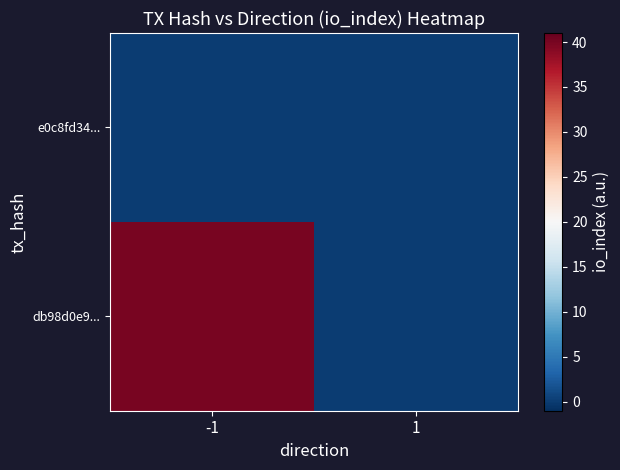

At which category is the sum across all series the highest?

-1